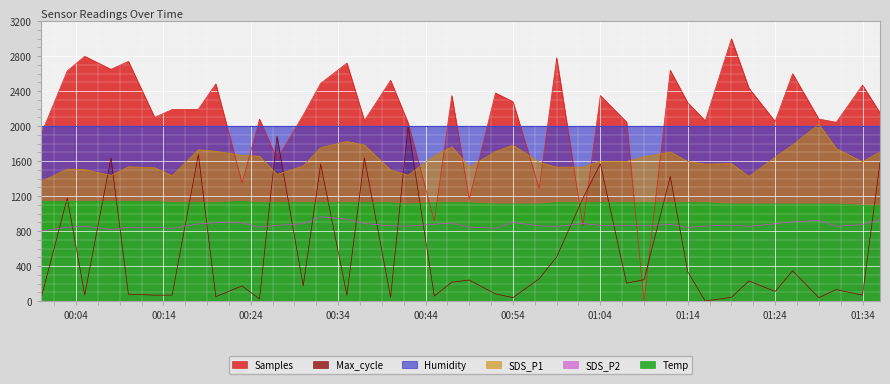

The Max_cycle series shows 19.6 at 2024/03/10 01:19. True or false?

False